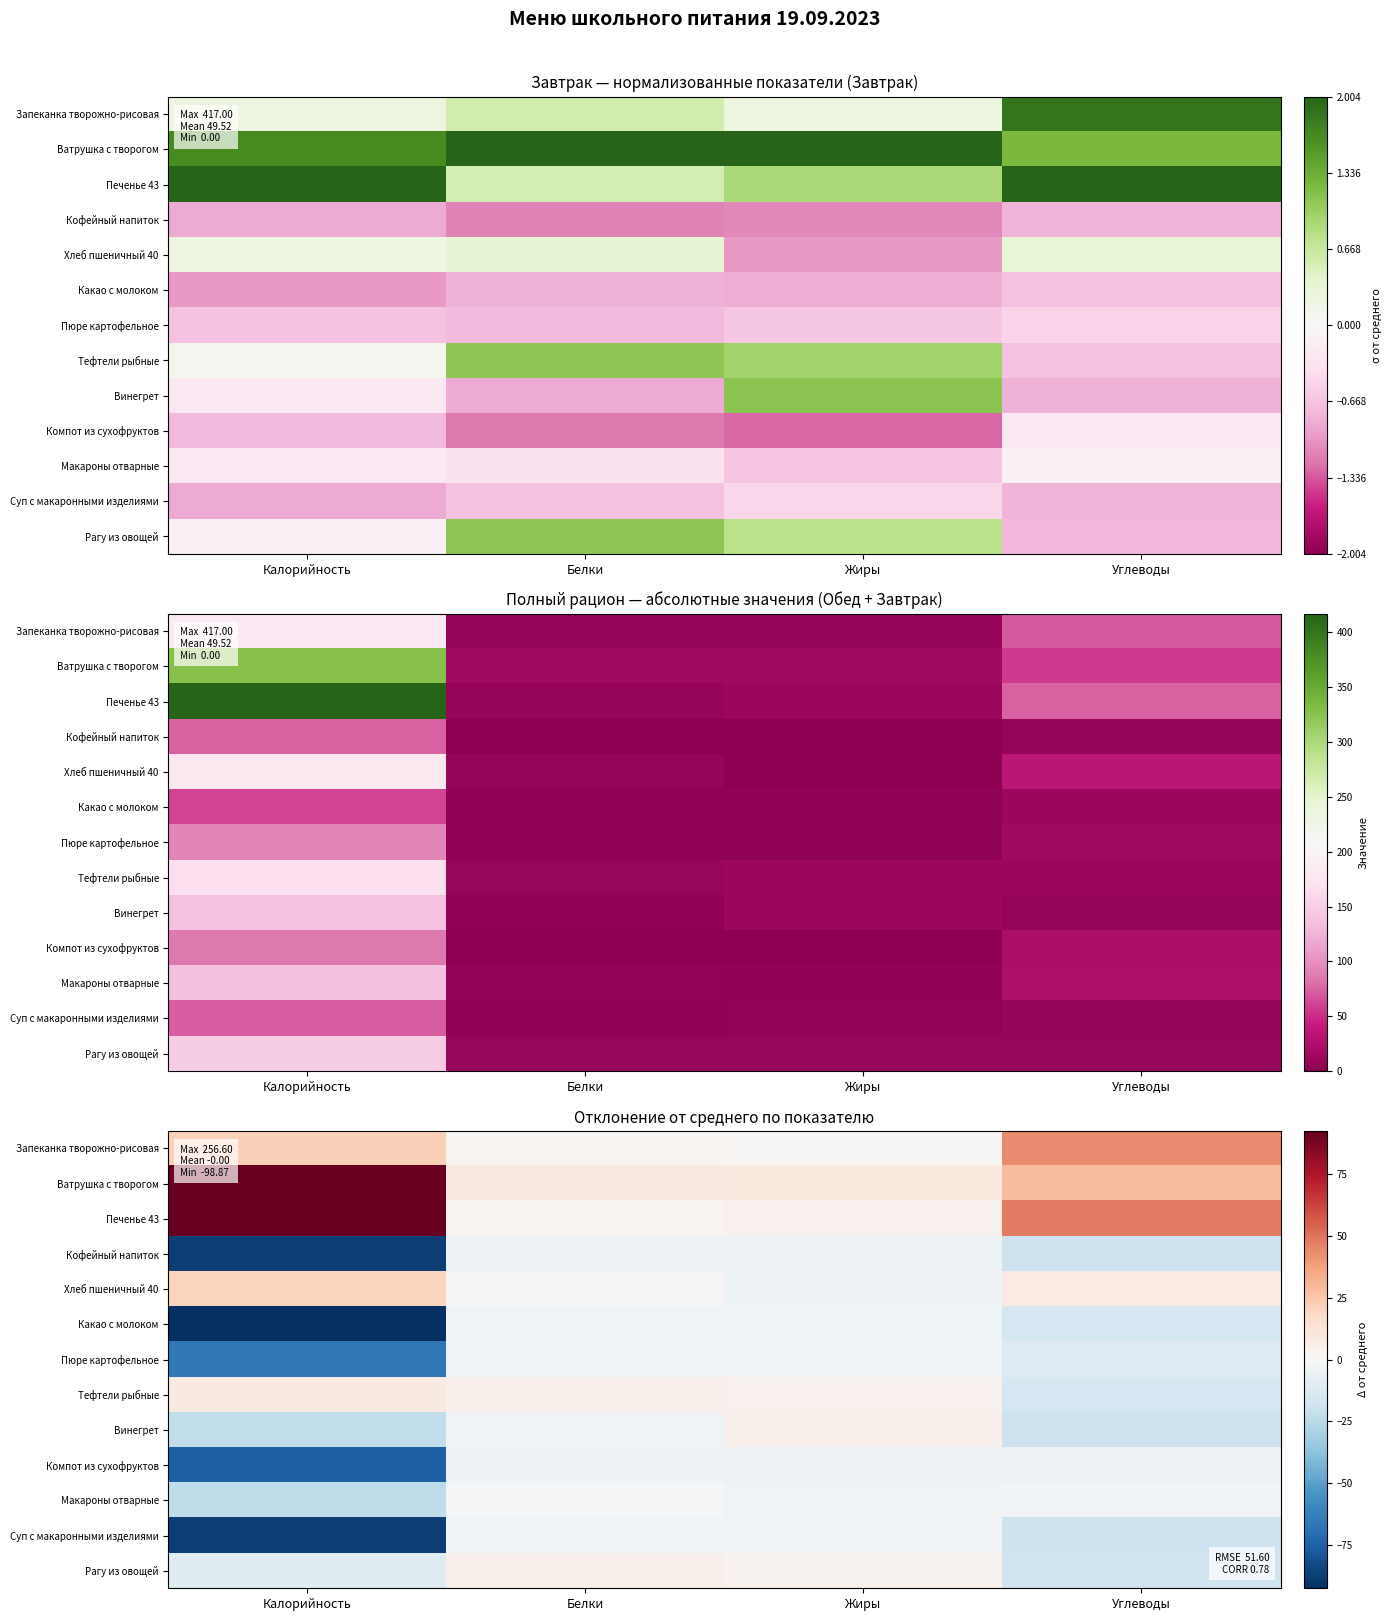

Between Углеводы and Калорийность, which is larger?

Углеводы